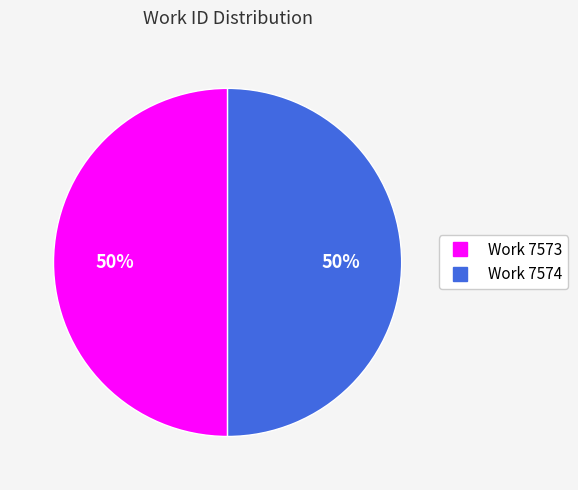

How many slices are in this pie chart?

2